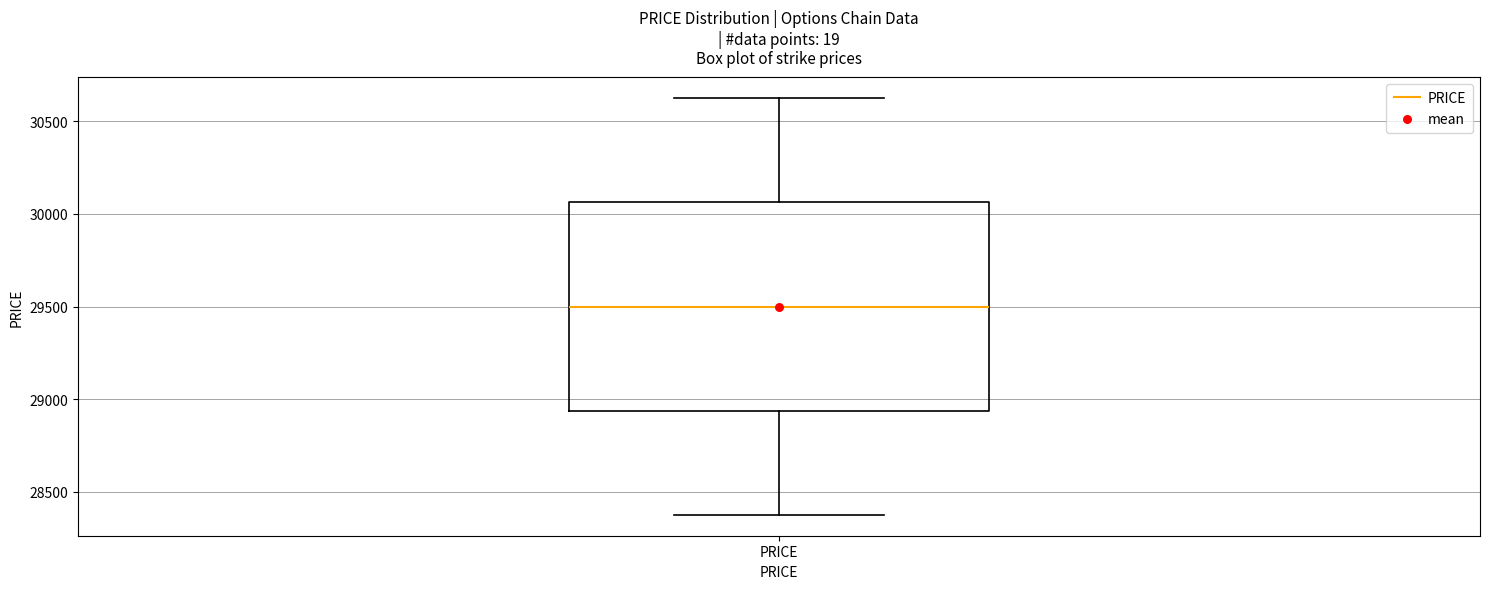

Read this box plot against the y-axis: the position of the median line, the range covered by the box, and the ends of both whiskers. The values are not printed on the chart, so give them approximately, as read against the axis.

median 29500, box 28950 to 30050, whiskers 28400 to 30650